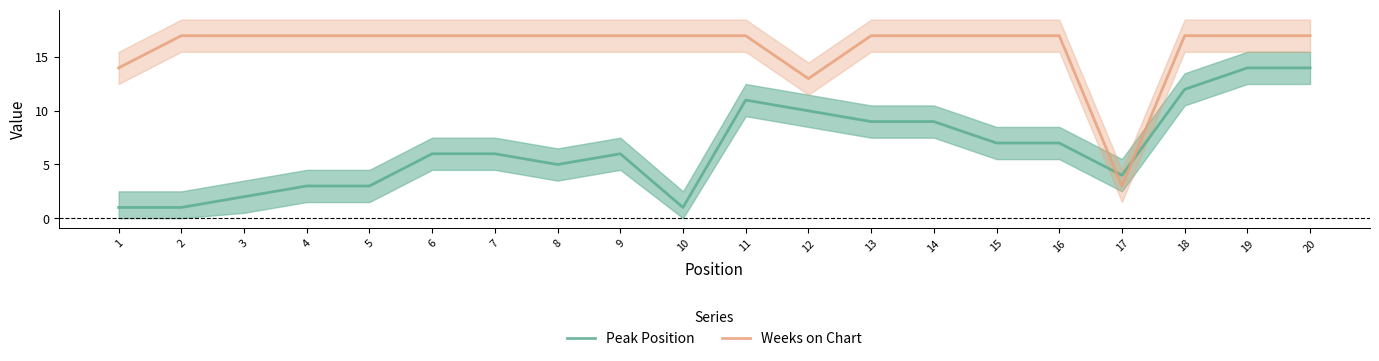

Rank the series by their maximum value, from highest to lowest.

Weeks on Chart, Peak Position